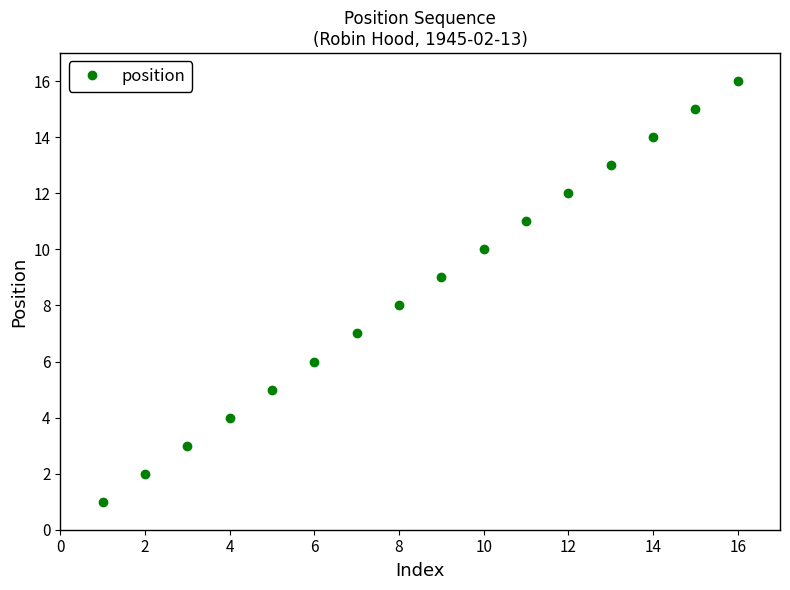

What is the difference between the maximum and minimum values?

15